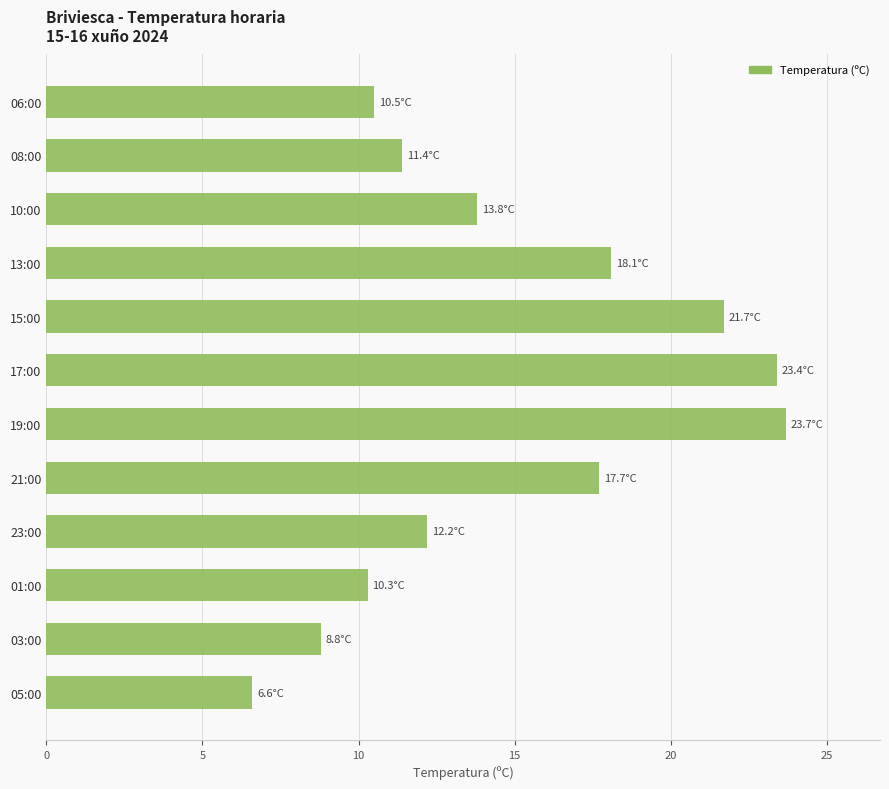

Reading bottom to top, list all the values displayed in this chart.

6.6	8.8	10.3	12.2	17.7	23.7	23.4	21.7	18.1	13.8	11.4	10.5